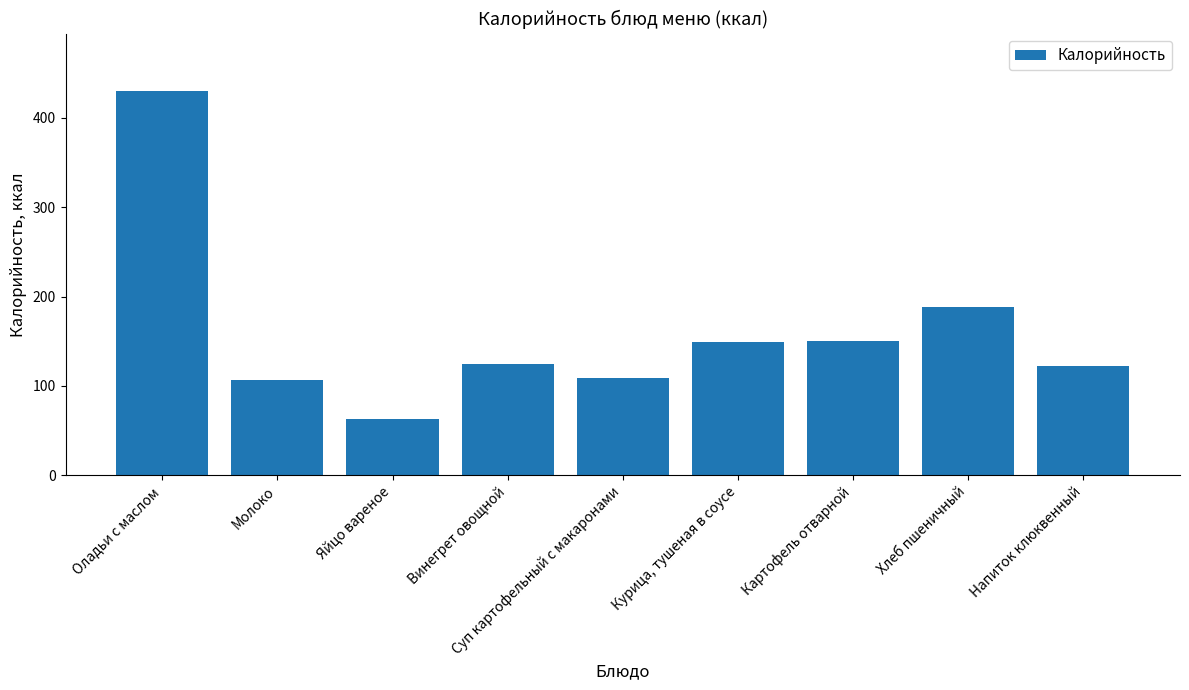

What is the average value?

160.4